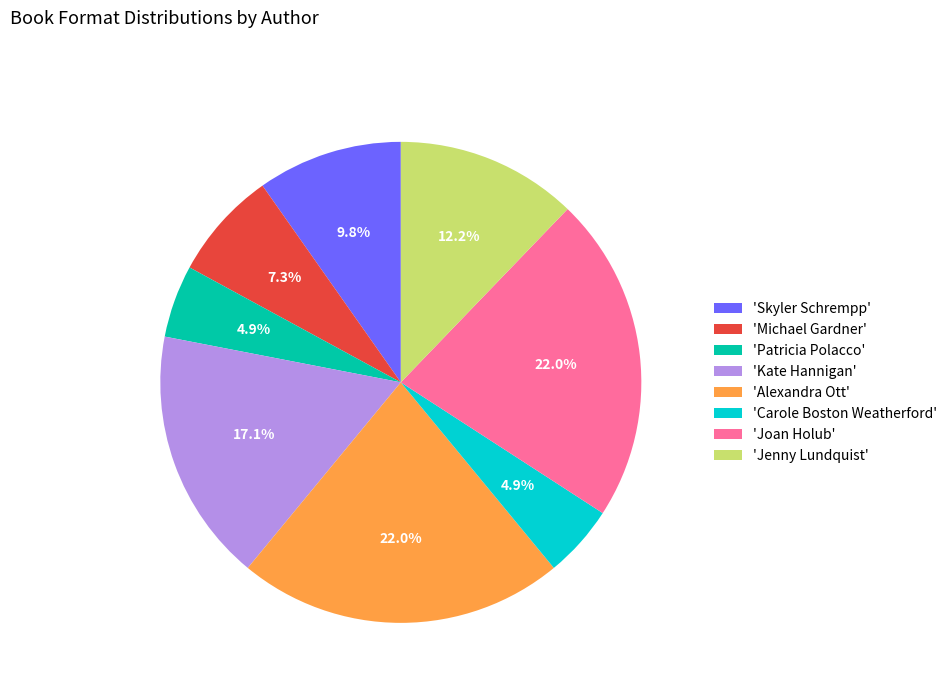

Approximately how many times larger is the value at 'Alexandra Ott' compared to 'Joan Holub'?

1.0